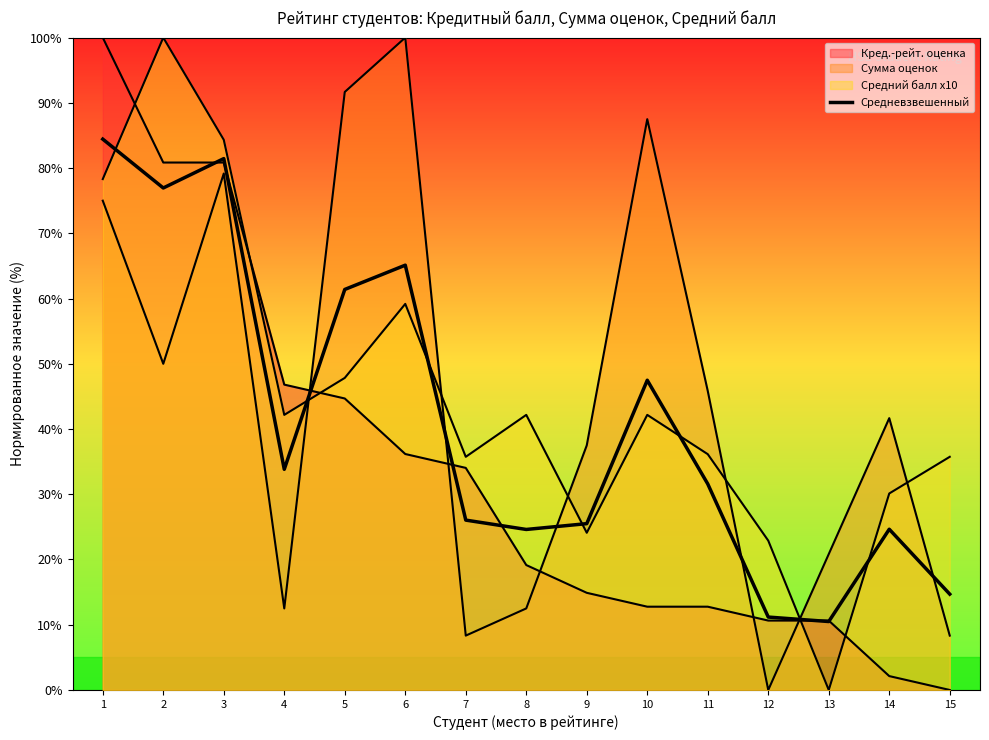

The value at 9 is 25.5. True or false?

True